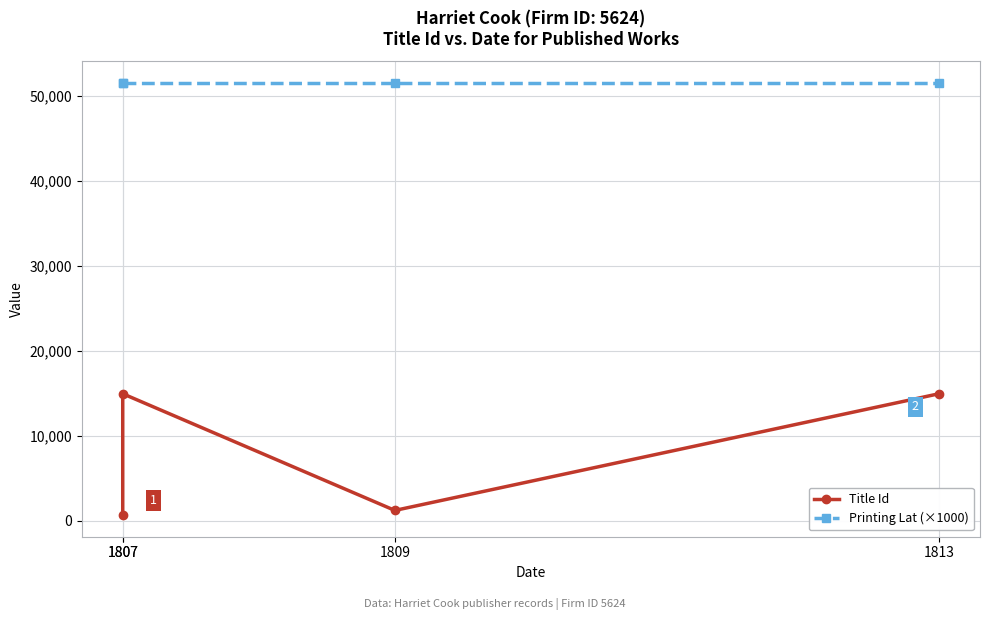

True or false: Title Id and Printing Lat (×1000) intersect in this chart.

False